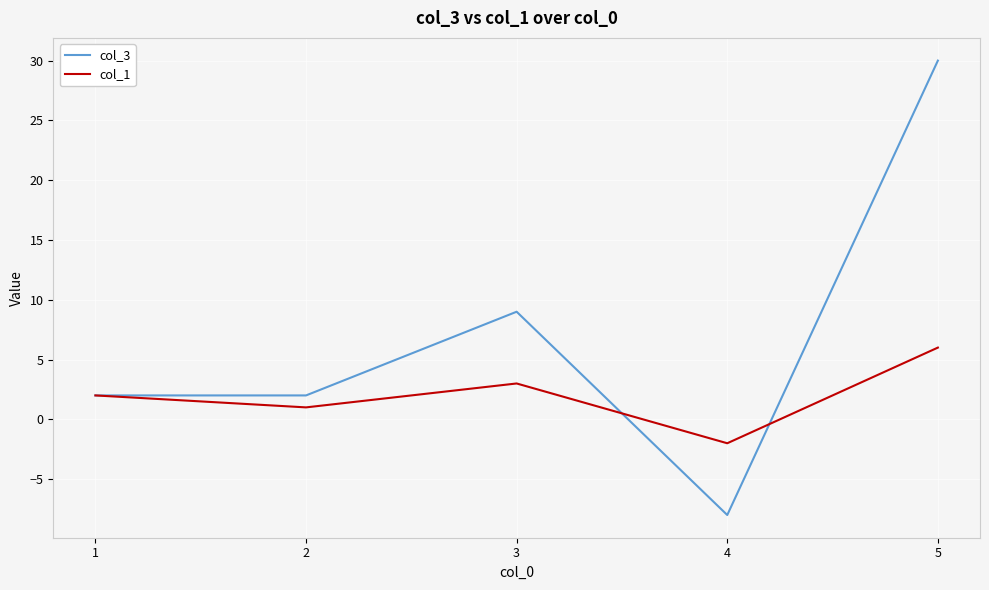

After their last crossing, which series has the higher values: col_1 or col_3?

col_3